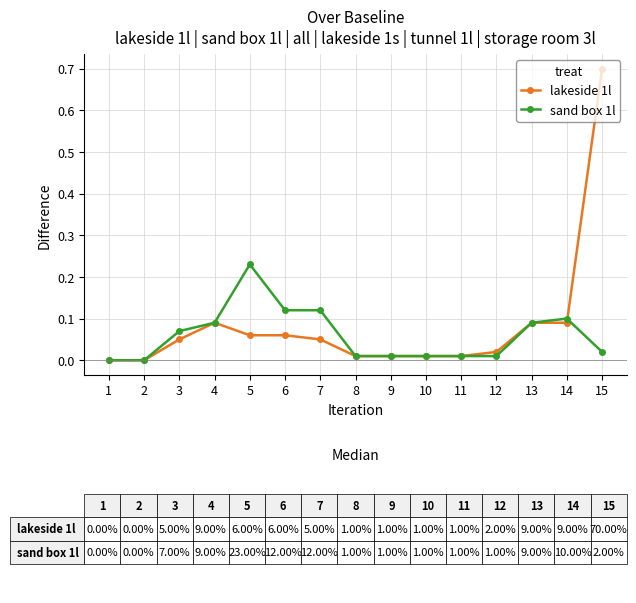

Is it true that lakeside 1l equals 0.1 at 5?

True